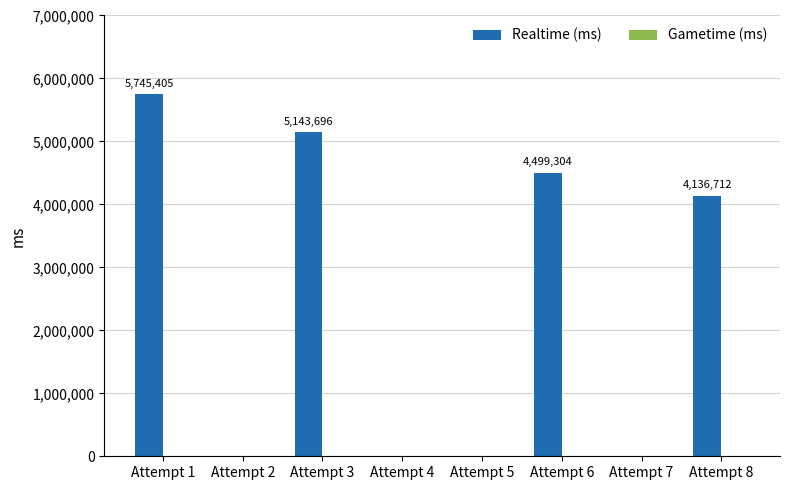

Read the value at Attempt 1, to the nearest 100.

5745400